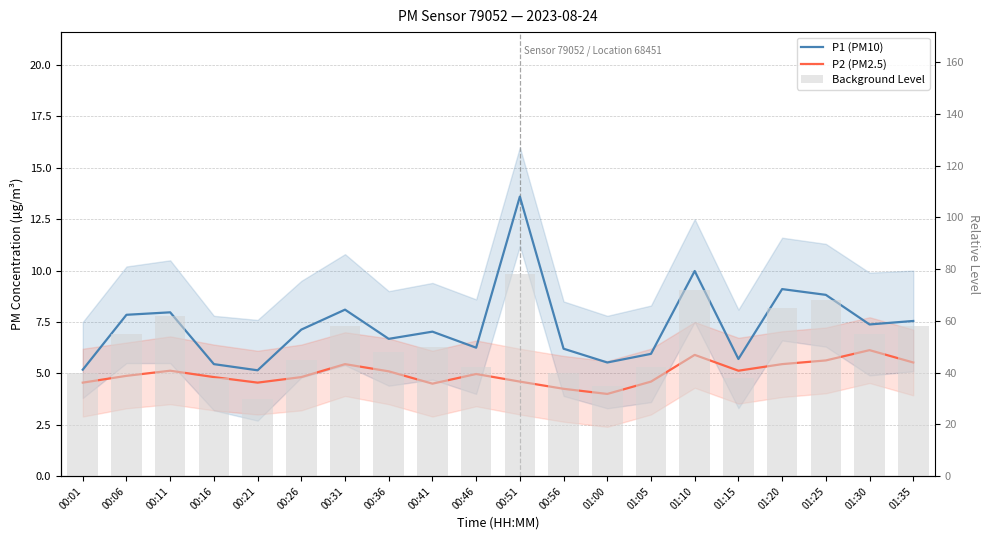

At which category is the sum across all series the highest?

00:51